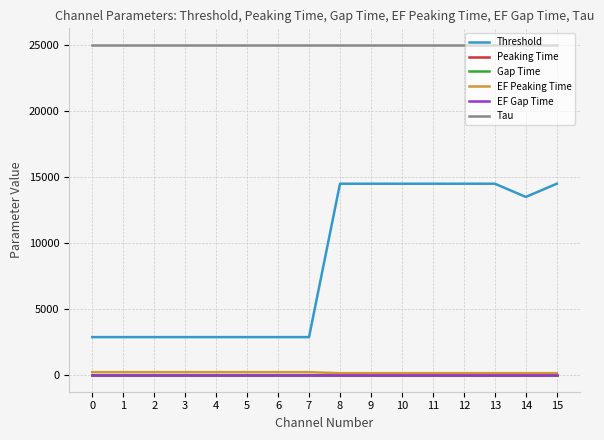

What is the sum of all EF Gap Time values?

800